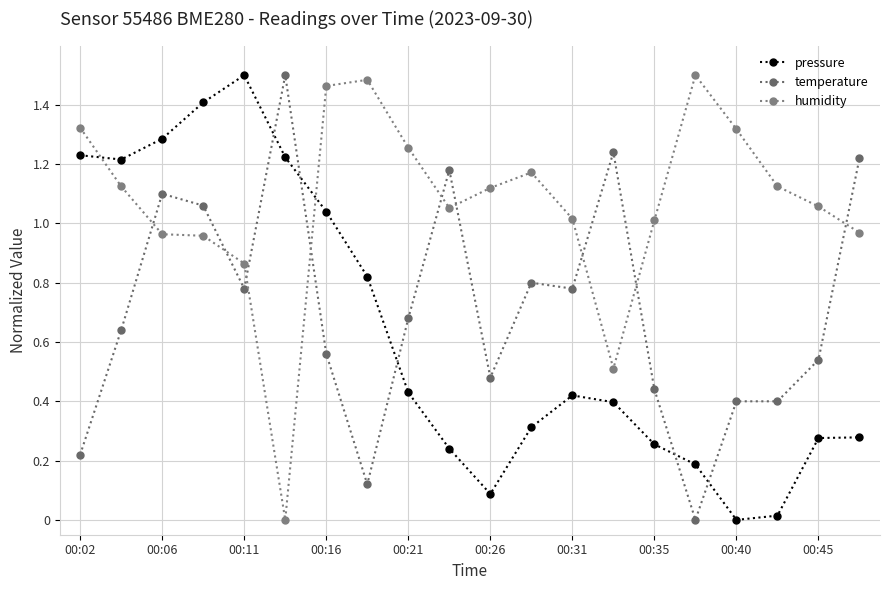

How many series are shown in this chart?

3